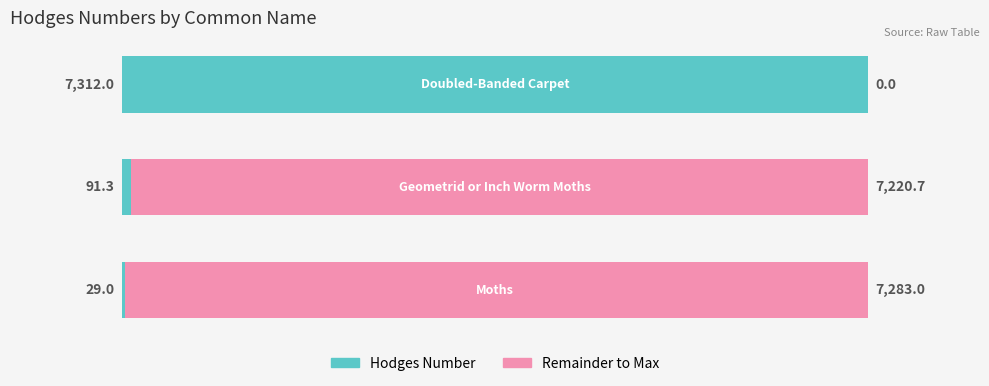

What is the sum of all Hodges Number values?

7432.3